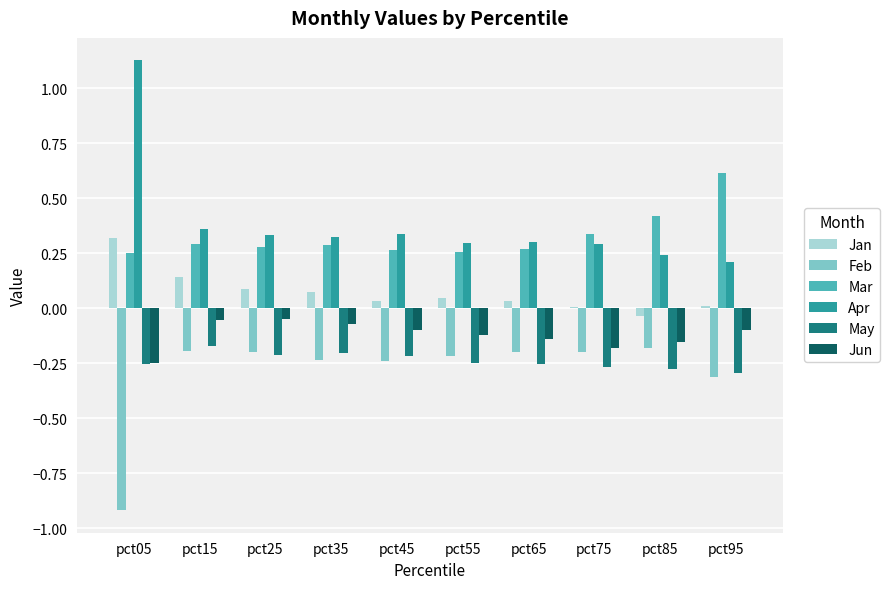

Does the chart contain stacked bars?

No